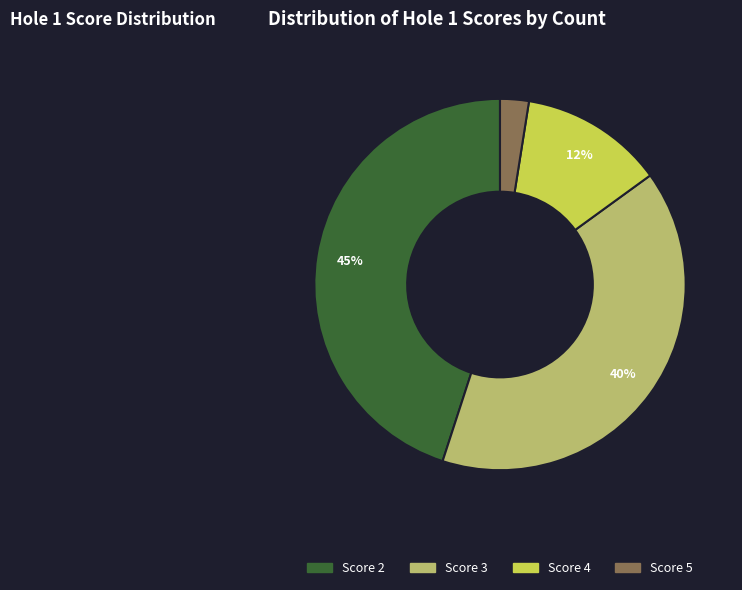

Is there any slice that represents more than half of the pie?

No